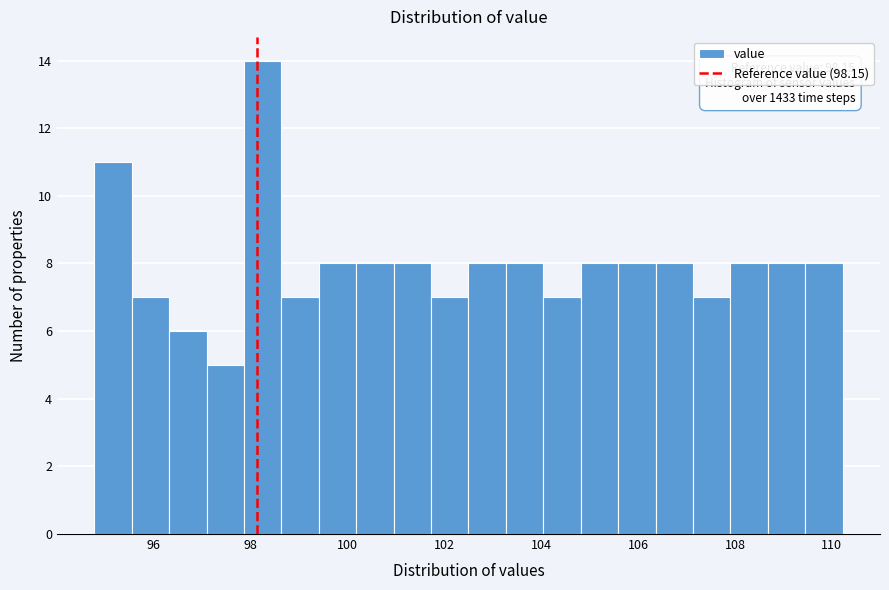

Read against the x-axis, roughly where is the centre of the tallest bar?

98.2